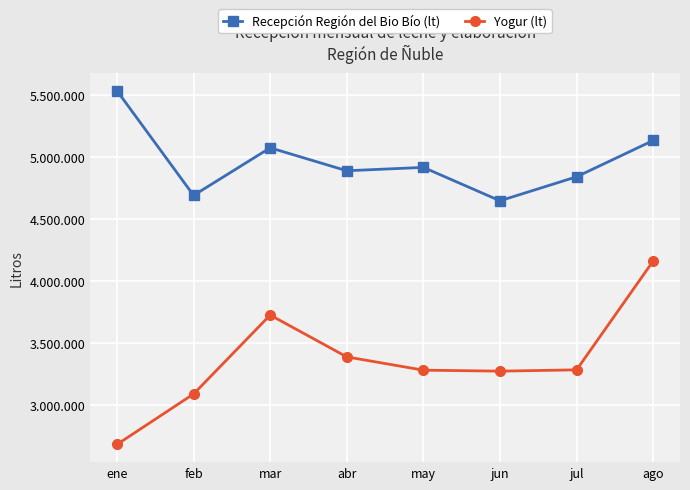

Is it true that Yogur (lt) equals 2681275 at ene?

True